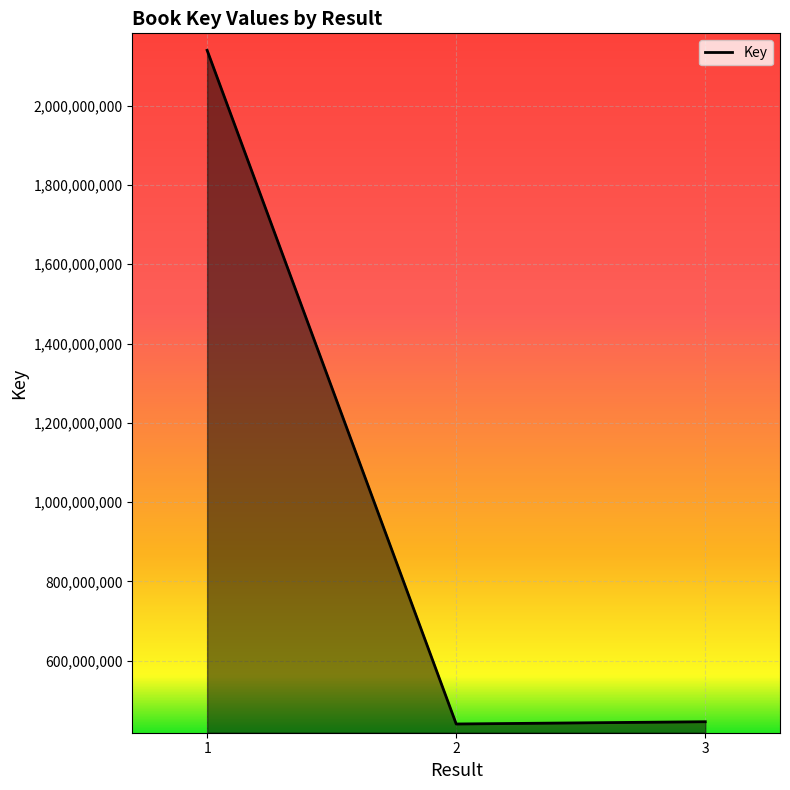

Count the number of data series in this chart.

1